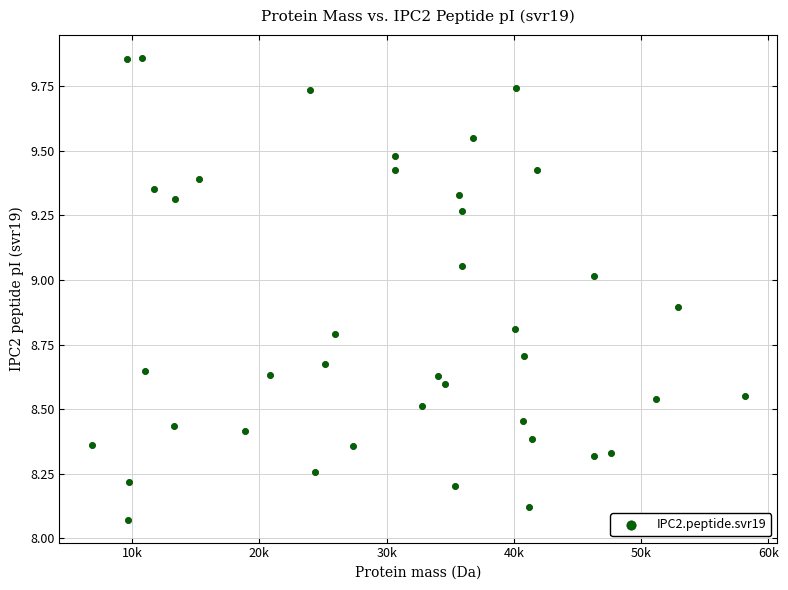

What is the range of X values (max minus min)?

51305.6